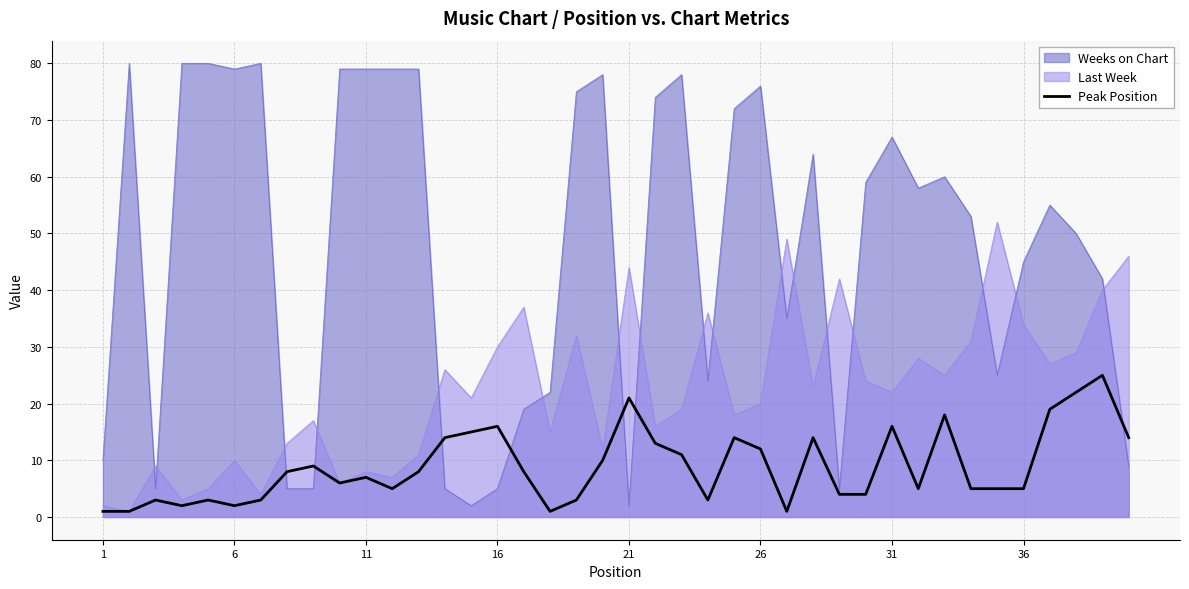

Which series has the largest total across all categories?

Weeks on Chart